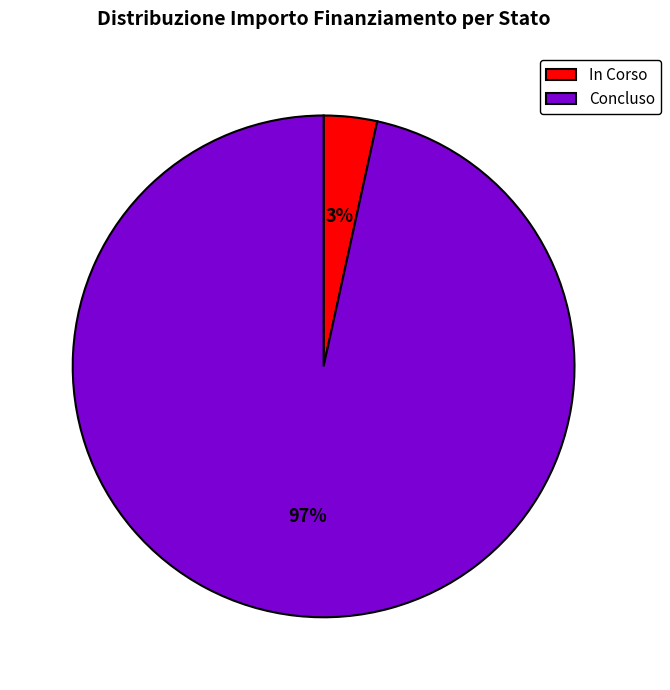

Rank the categories by value from highest to lowest.

Concluso, In Corso